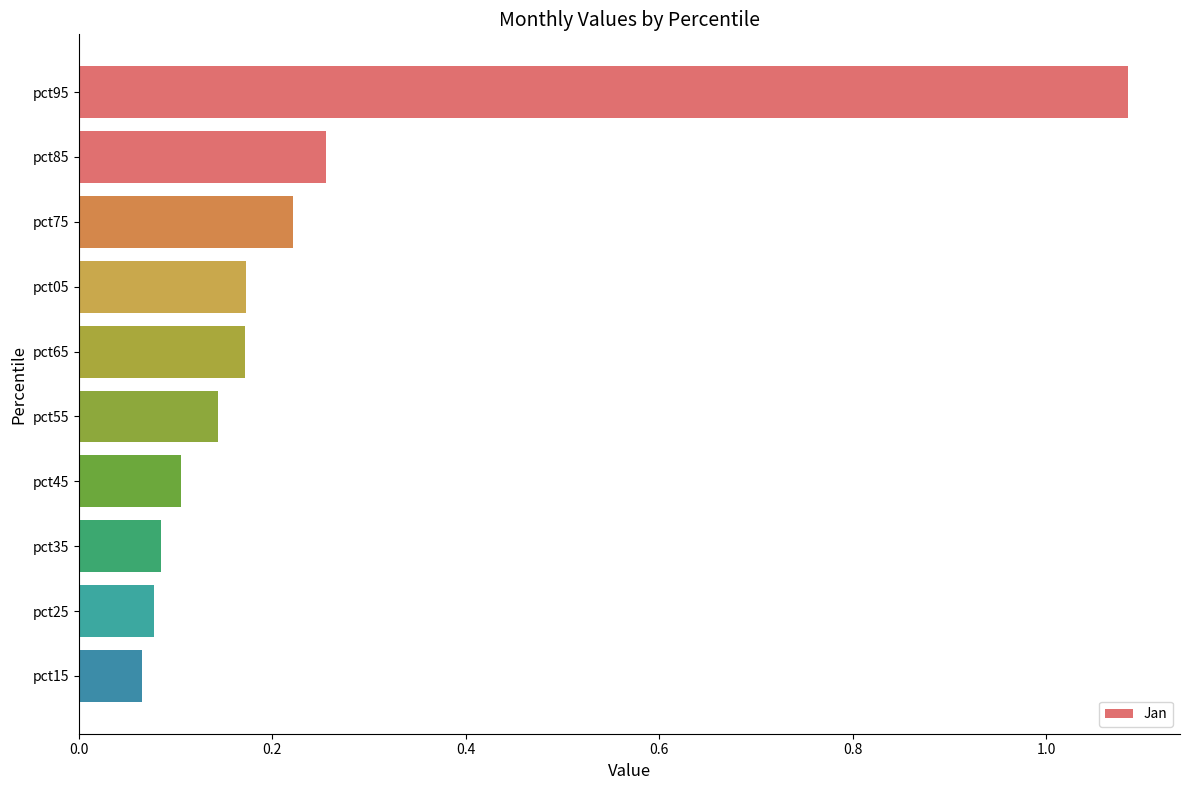

What is the change in value from pct95 to pct45?

-1.0